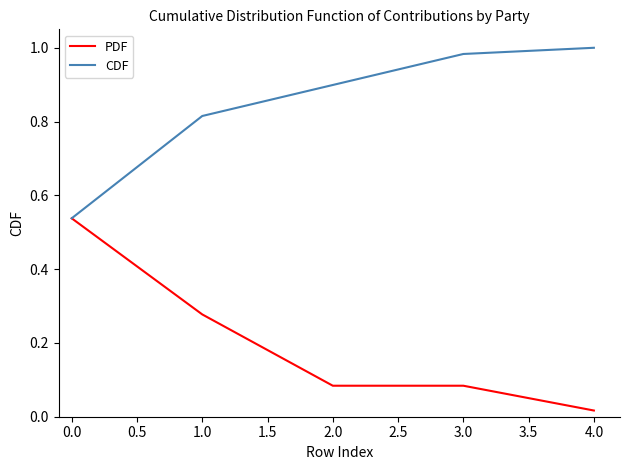

What position from the left is 3.0?

4